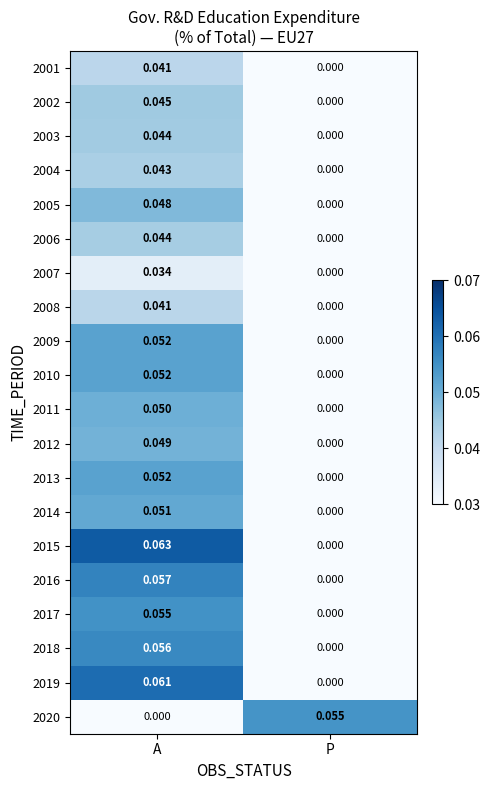

Which category has the highest value across all series?

A